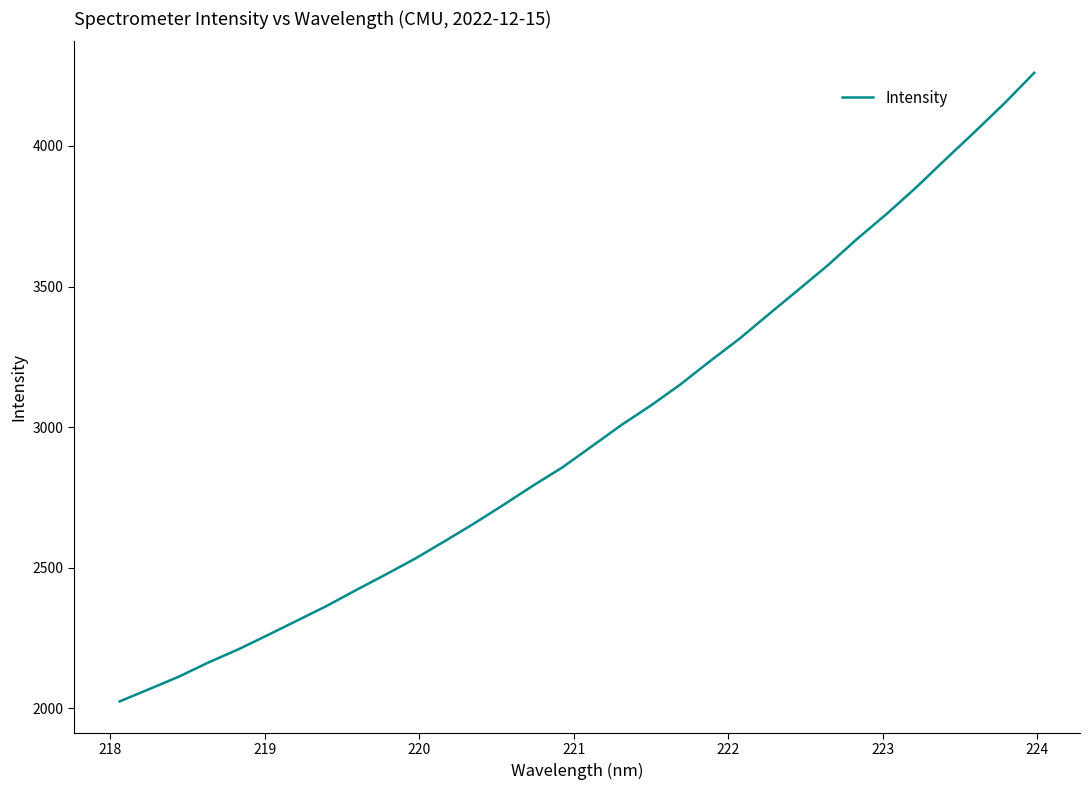

What is the minimum value shown in the chart?

2024.6